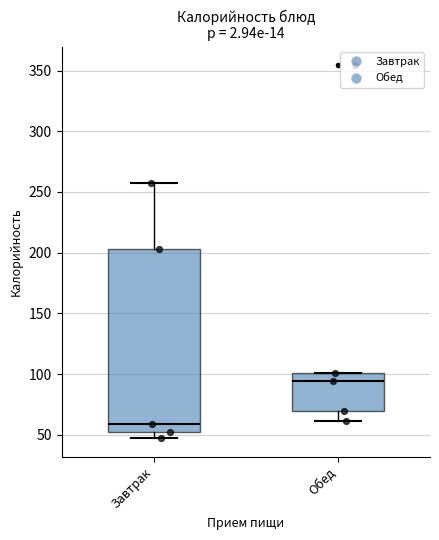

Reading left to right, transcribe this box plot: for each box, give where its median line is, the range the box spans, and where its two whiskers end, as read against the y-axis. The values are not printed on the chart, so give them approximately, as read against the axis.

Завтрак: median 60, box 50 to 205, whiskers 45 to 255
Обед: median 95, box 70 to 100, whiskers 60 to 100